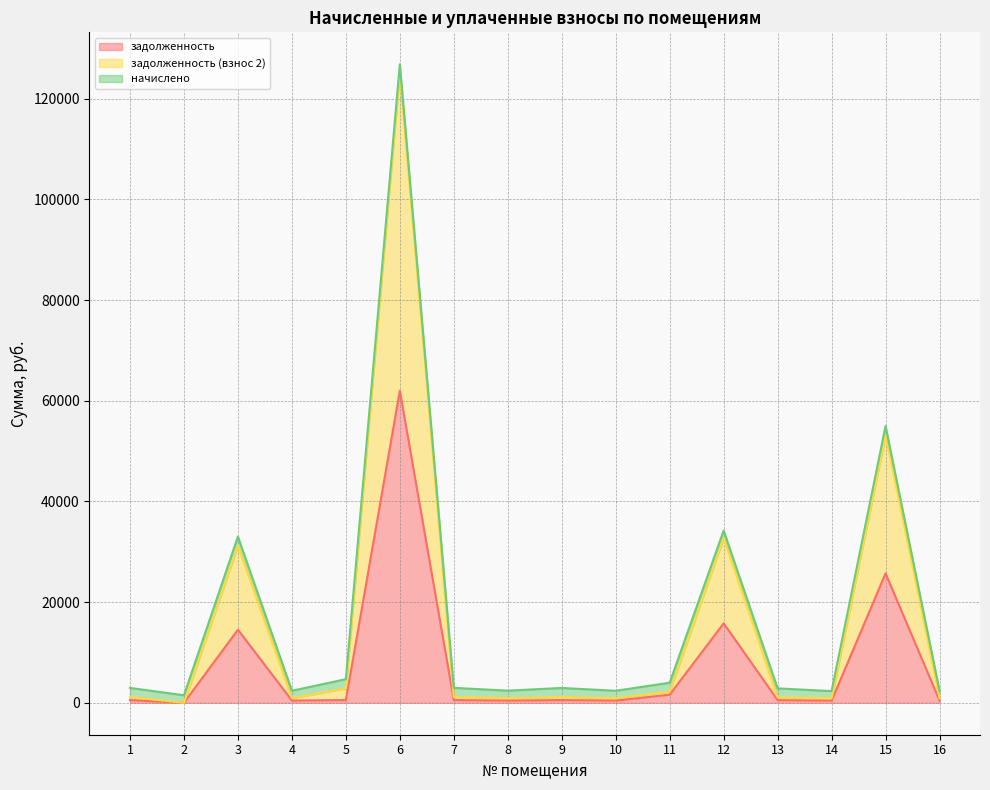

At how many categories does at least one series exceed 254?

16